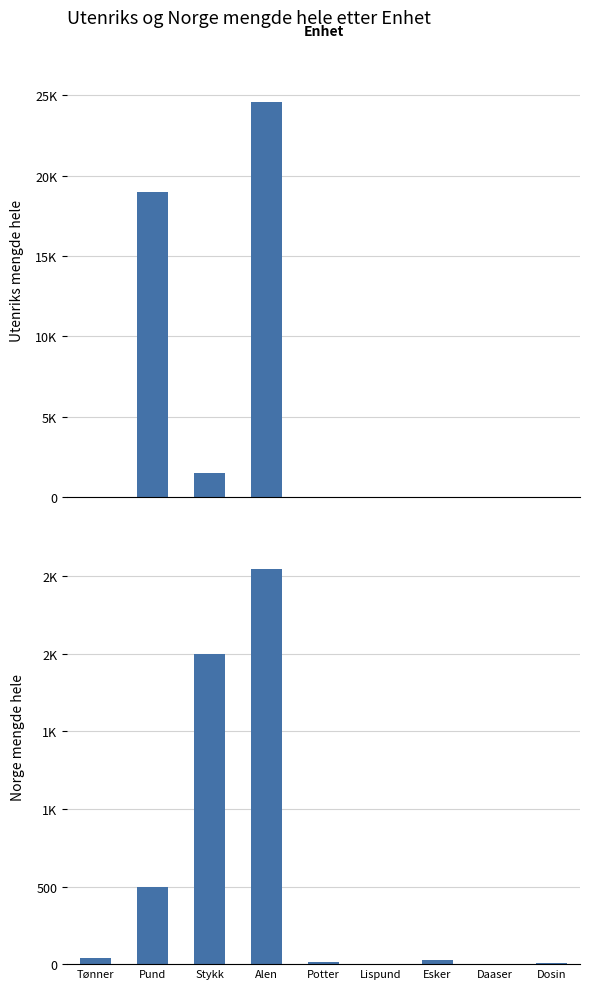

What is the spread (max minus min) of values at Esker?

23